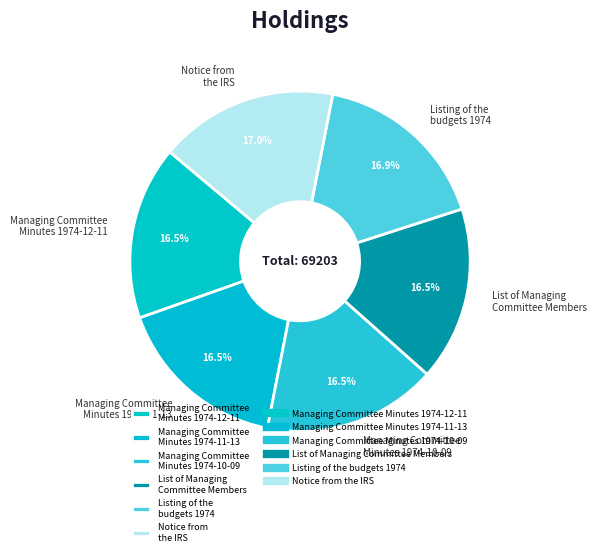

Does Managing Committee Minutes 1974-10-09 represent more than half of the total?

No